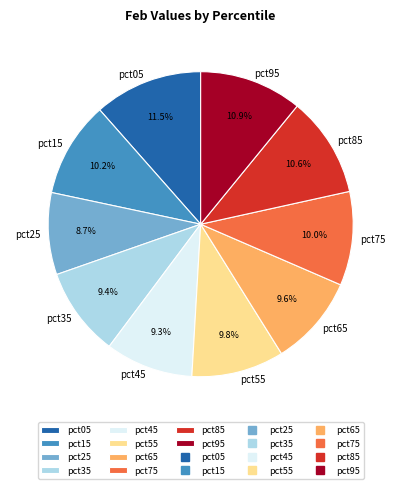

To the nearest percent, what is the combined percentage of pct35 and pct85?

20%